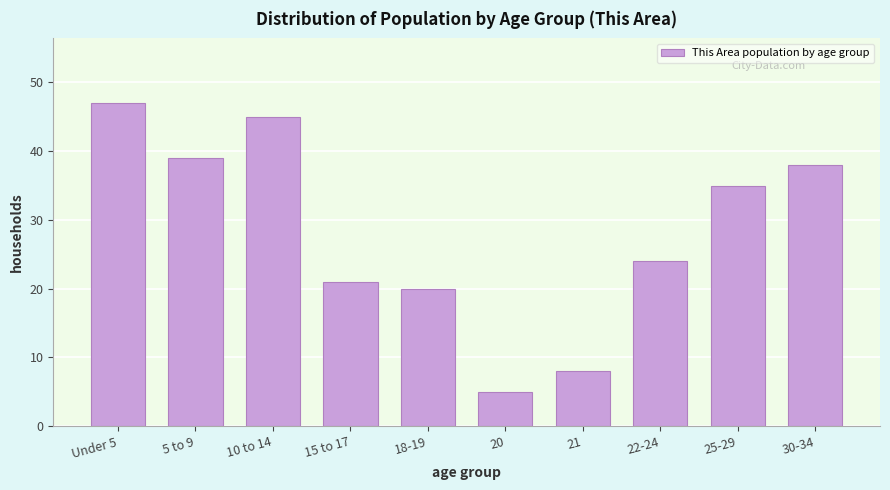

Reading left to right, what are all the values shown in this chart?

Under 5=47	5 to 9=39	10 to 14=45	15 to 17=21	18-19=20	20=5	21=8	22-24=24	25-29=35	30-34=38